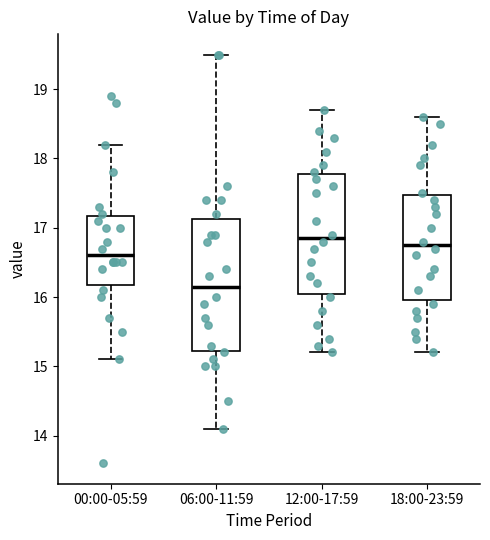

Which box's median line is the lowest?

06:00-11:59